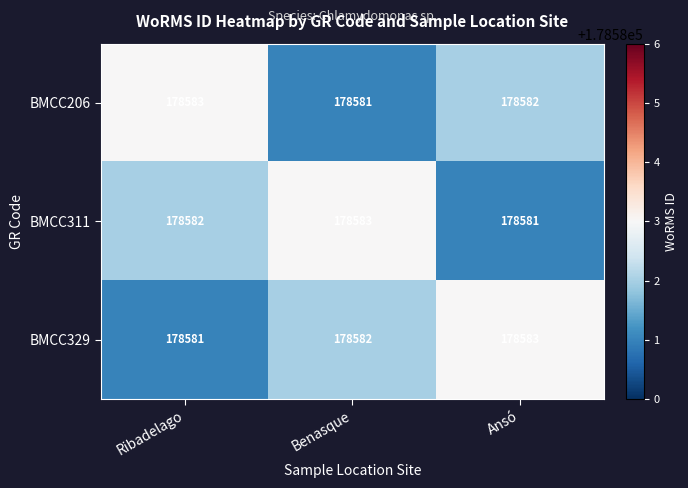

The value of BMCC206 at Ribadelago is 178583. True or false?

True